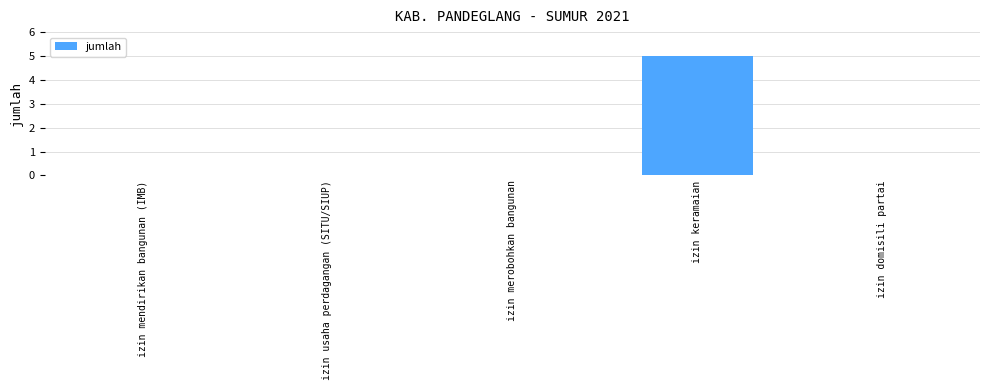

What is the difference between the values at izin merobohkan bangunan and izin keramaian?

5